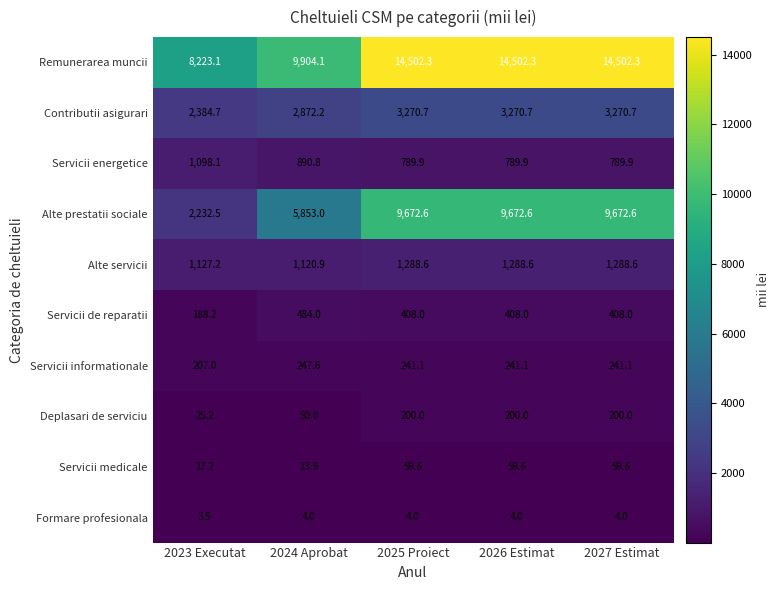

What is the total value across all series at 2025 Proiect?

30436.8